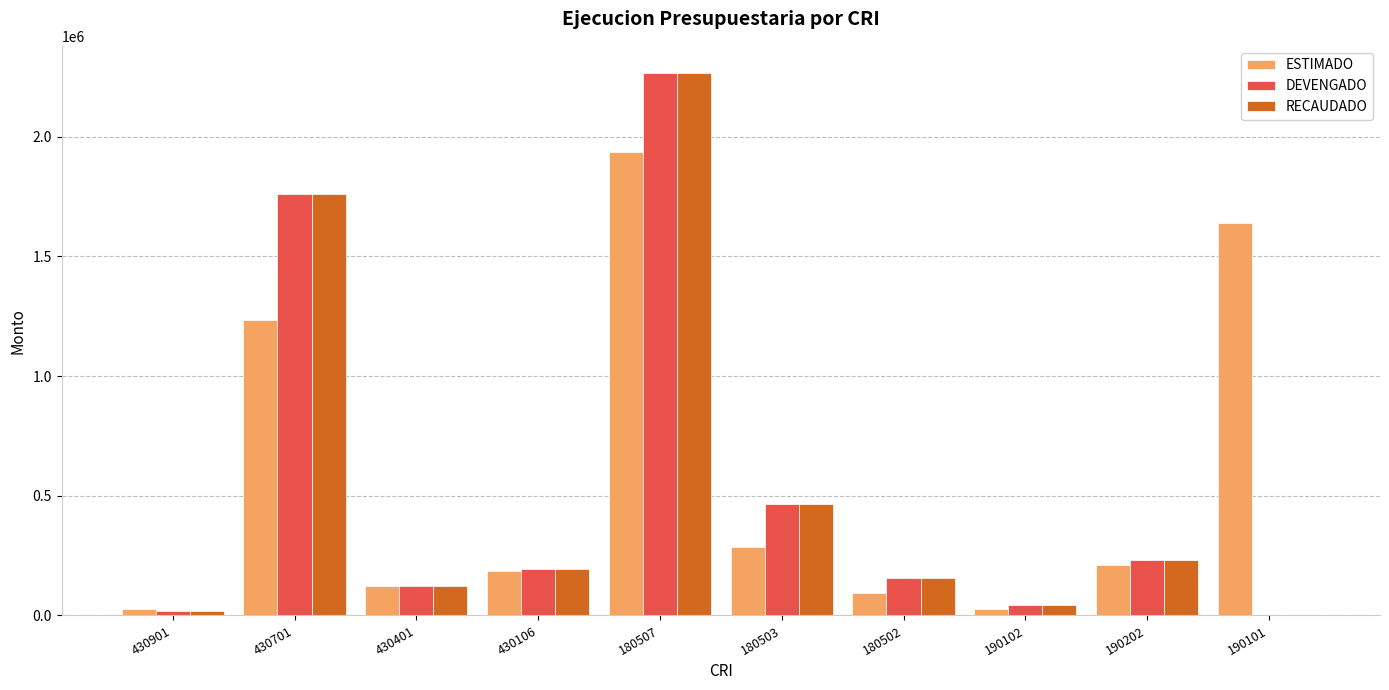

The RECAUDADO series shows 2266961.8 at 180507. True or false?

True